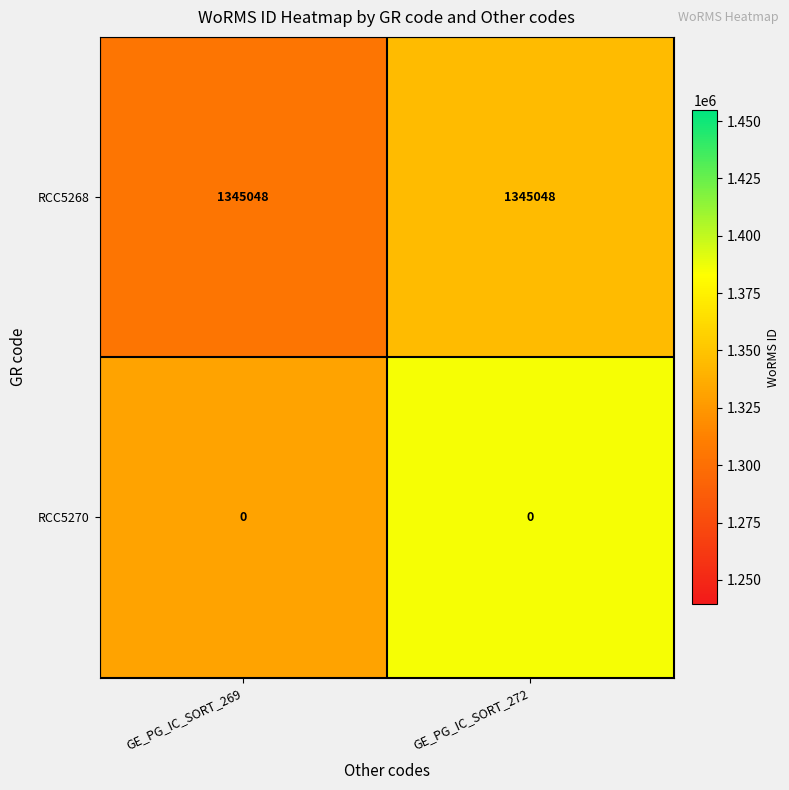

At GE_PG_IC_SORT_269, list the series in order from largest to smallest.

RCC5268, RCC5270